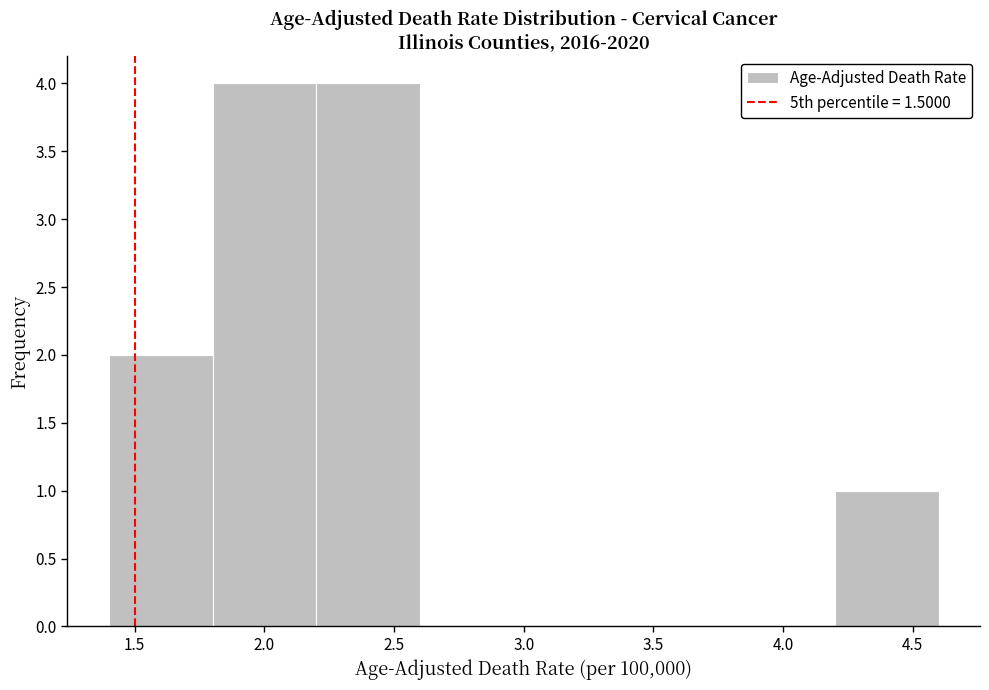

What is the height of the bar covering 1.4 to 1.8 on the x-axis? The values are not printed on the chart, so give them approximately, as read against the axis.

2